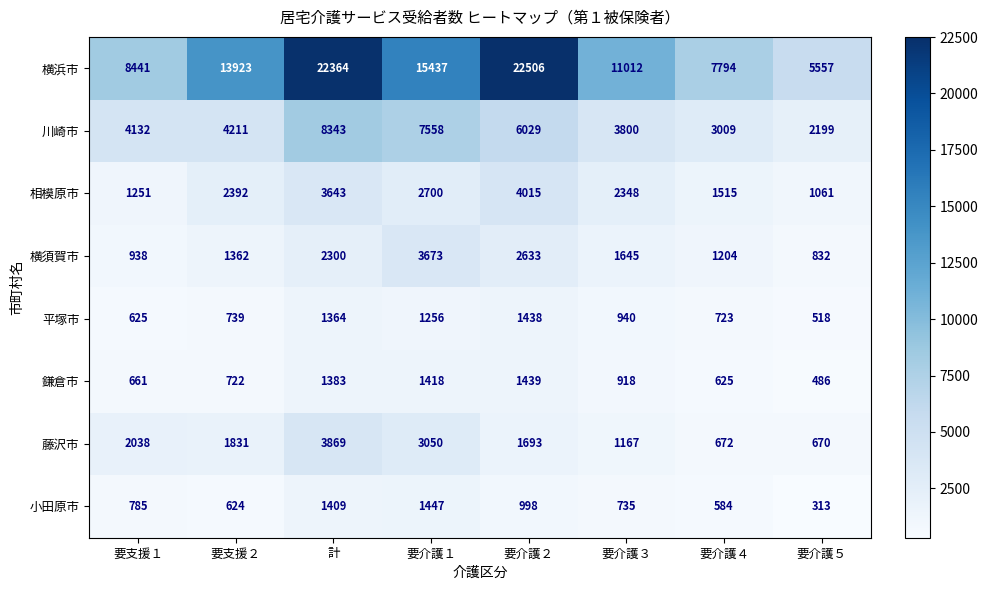

What is the approximate value of 横須賀市 at 要介護１, to the nearest 50?

3650